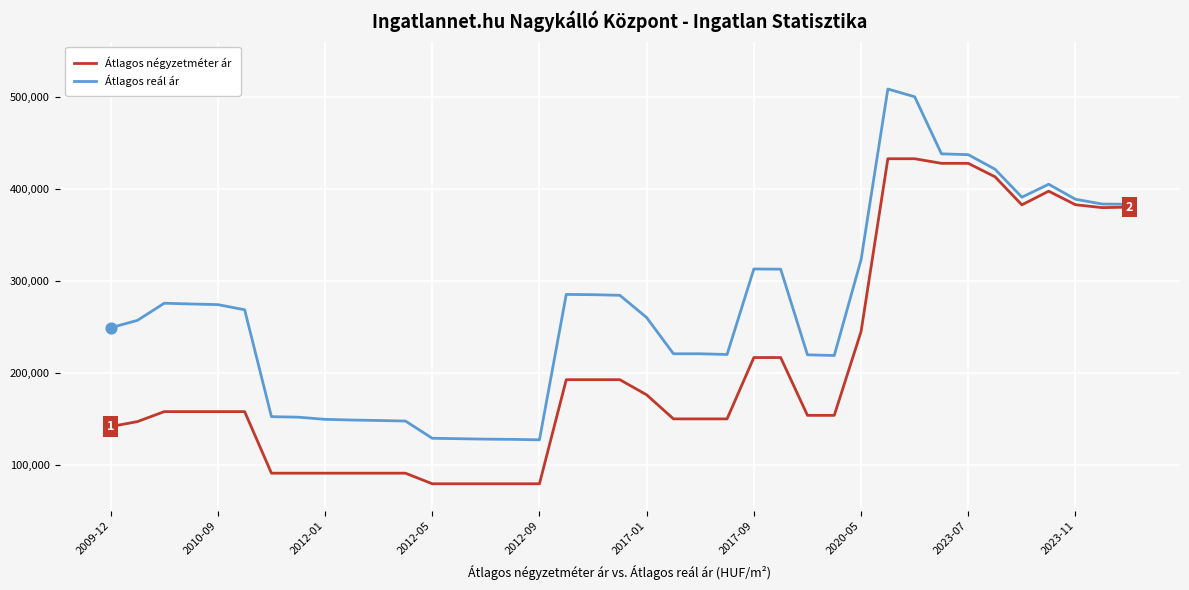

What are all the series names shown in the legend?

Átlagos négyzetméter ár, Átlagos reál ár